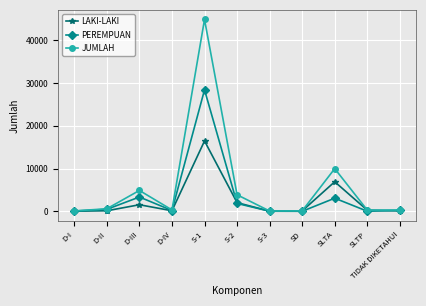

Between SLTA and TIDAK DIKETAHUI, which series saw the biggest shift?

JUMLAH